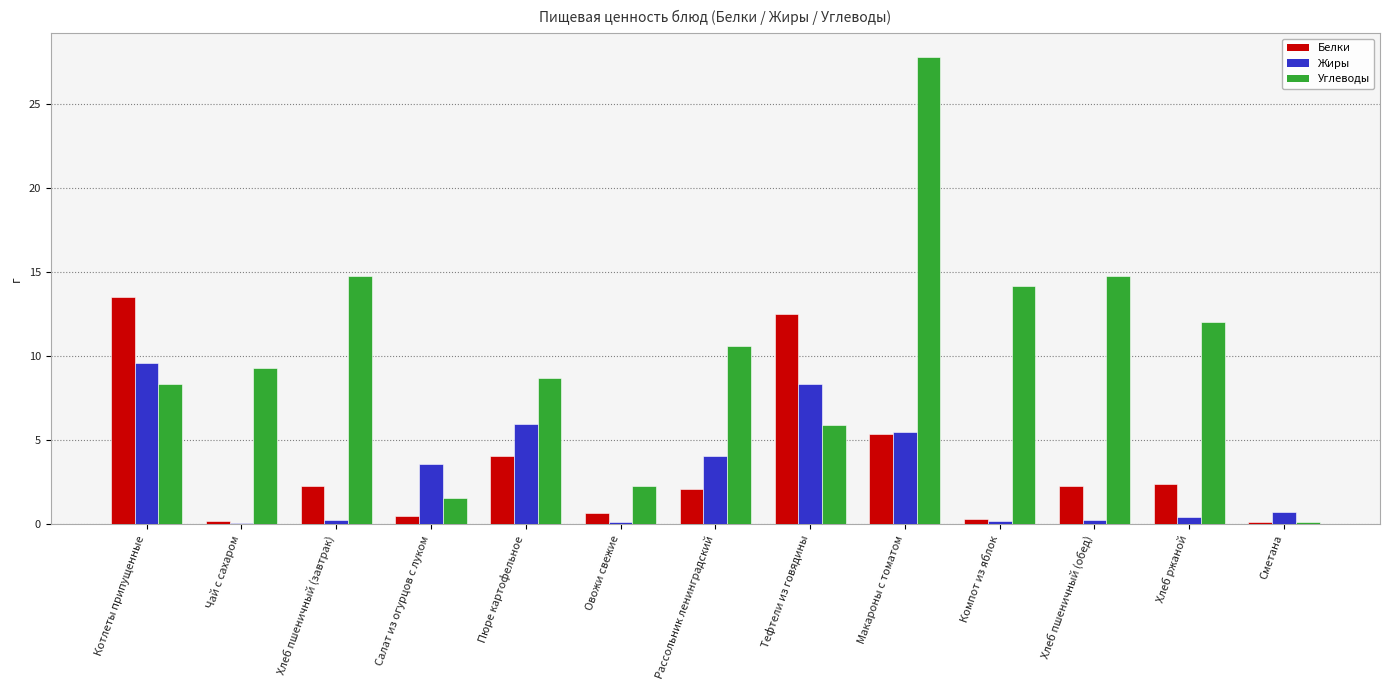

At Котлеты припущенные, list the series in order from smallest to largest.

Углеводы, Жиры, Белки